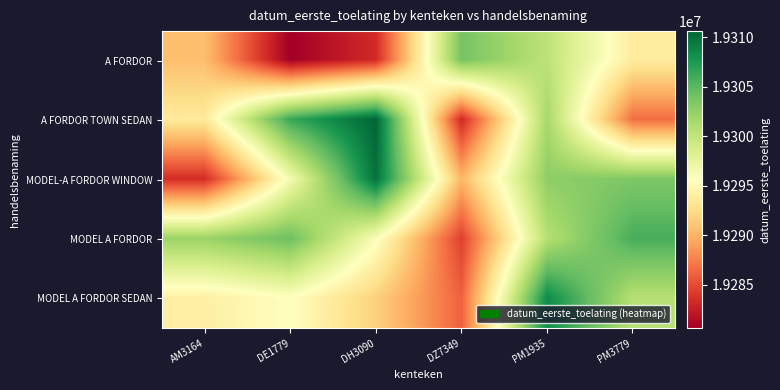

At which category does the chart reach its minimum across all series?

DE1779